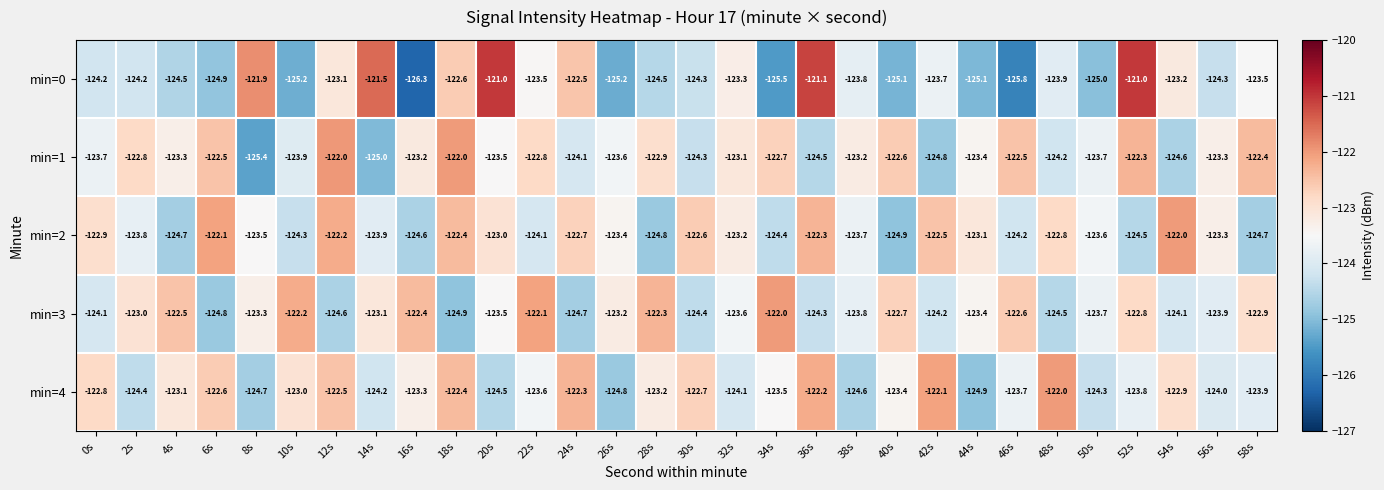

Where does the min=0 series first go above -123?

8s